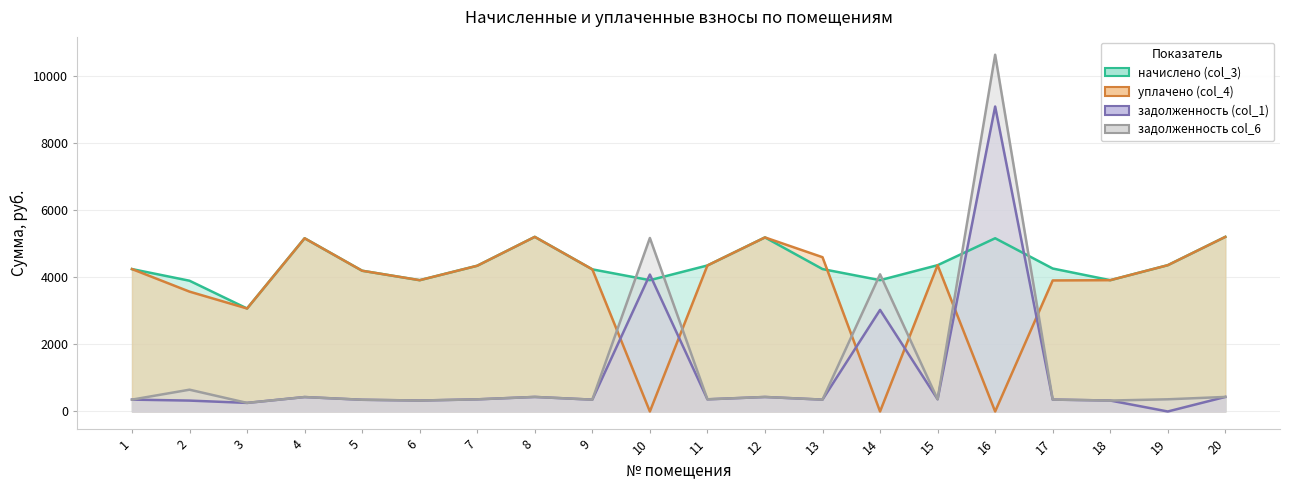

Where is уплачено (col_4) nearest to the value 2604?

3